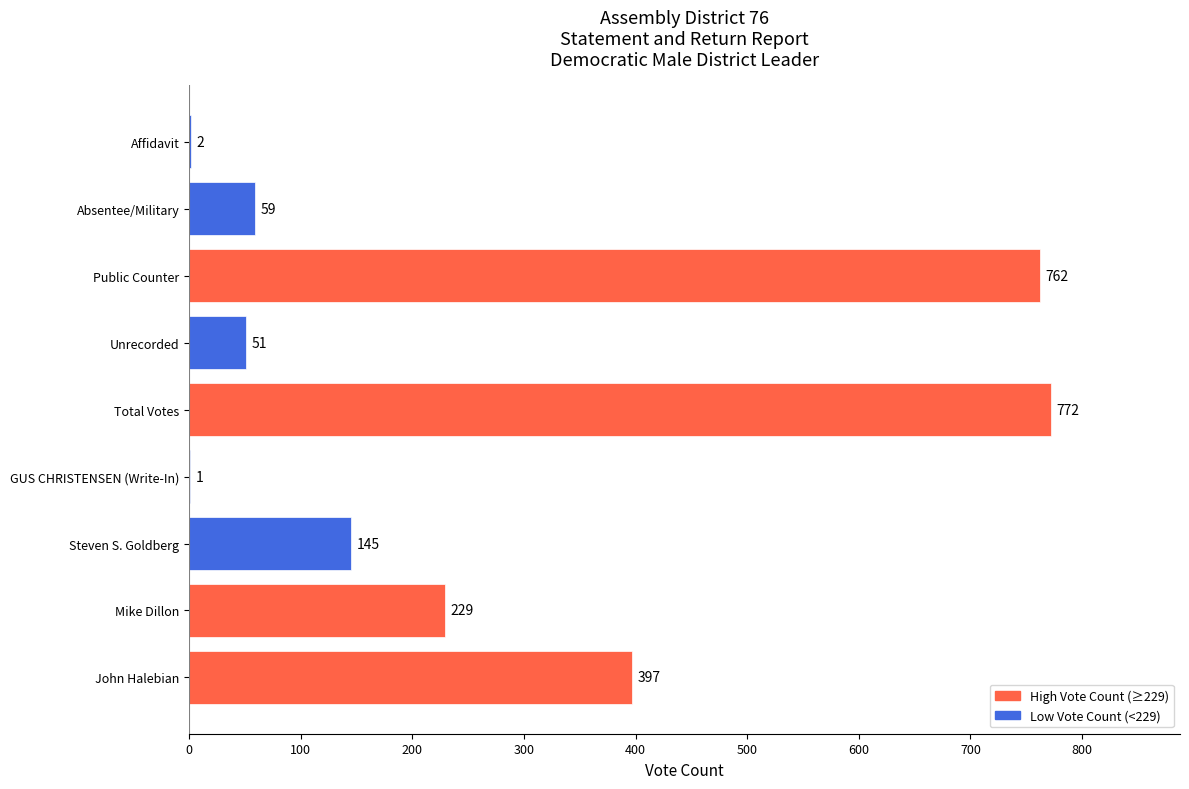

What is the change in value from Public Counter to Affidavit?

-760